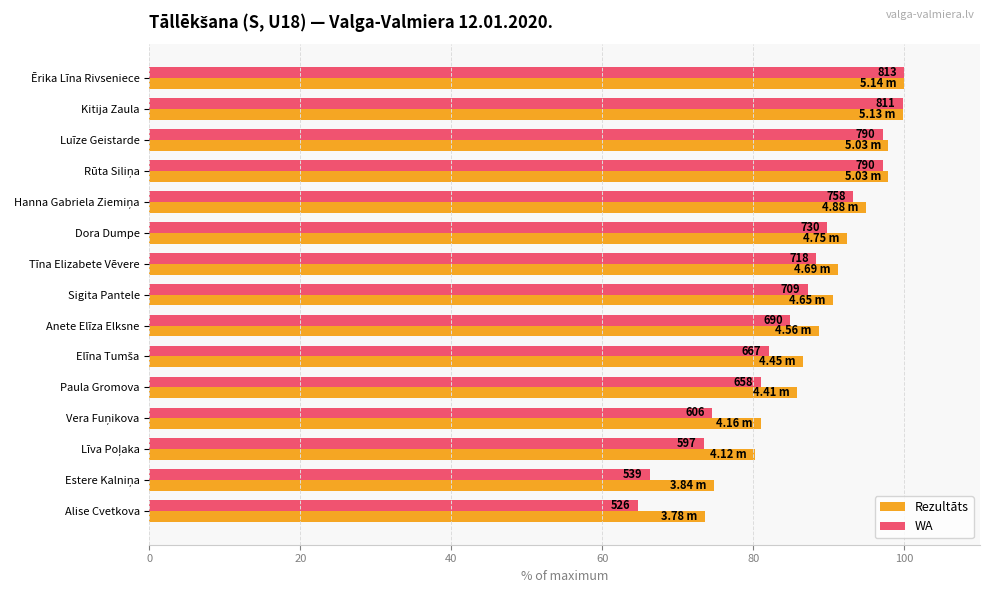

What are all the series names shown in the legend?

Rezultāts, WA